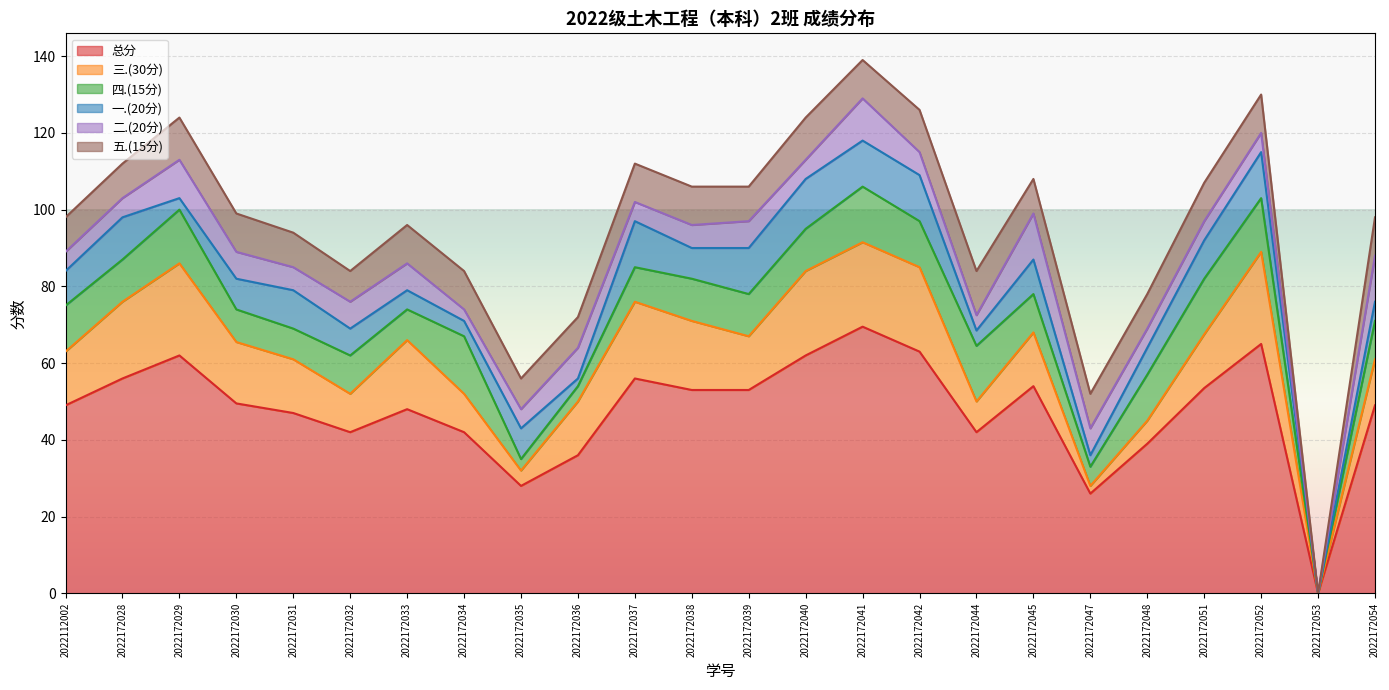

Reading right to left, transcribe all the data shown in this chart.

总分: 49.0	0.0	65.0	53.5	39.0	26.0	54.0	42.0	63.0	69.5	62.0	53.0	53.0	56.0	36.0	28.0	42.0	48.0	42.0	47.0	49.5	62.0	56.0	49.0
三.(30分): 12.0	0.0	24.0	14.0	6.0	2.0	14.0	8.0	22.0	22.0	22.0	14.0	18.0	20.0	14.0	4.0	10.0	18.0	10.0	14.0	16.0	24.0	20.0	14.0
四.(15分): 10.0	0.0	14.0	14.5	12.0	5.0	10.0	14.5	12.0	14.5	11.0	11.0	11.0	9.0	4.0	3.0	15.0	8.0	10.0	8.0	8.5	14.0	11.0	12.0
一.(20分): 5.0	0.0	12.0	10.0	7.0	3.0	9.0	4.0	12.0	12.0	13.0	12.0	8.0	12.0	2.0	8.0	4.0	5.0	7.0	10.0	8.0	3.0	11.0	9.0
二.(20分): 12.0	0.0	5.0	5.0	5.0	7.0	12.0	4.0	6.0	11.0	5.0	7.0	6.0	5.0	8.0	5.0	3.0	7.0	7.0	6.0	7.0	10.0	5.0	5.0
五.(15分): 10.0	0.0	10.0	10.0	9.0	9.0	9.0	11.5	11.0	10.0	11.0	9.0	10.0	10.0	8.0	8.0	10.0	10.0	8.0	9.0	10.0	11.0	9.0	9.0